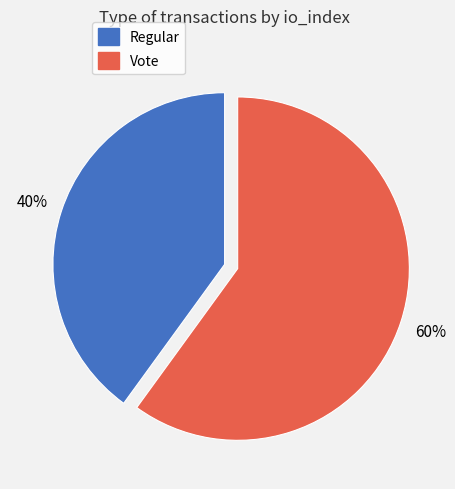

Is the sum of Regular and Vote greater than half?

Yes